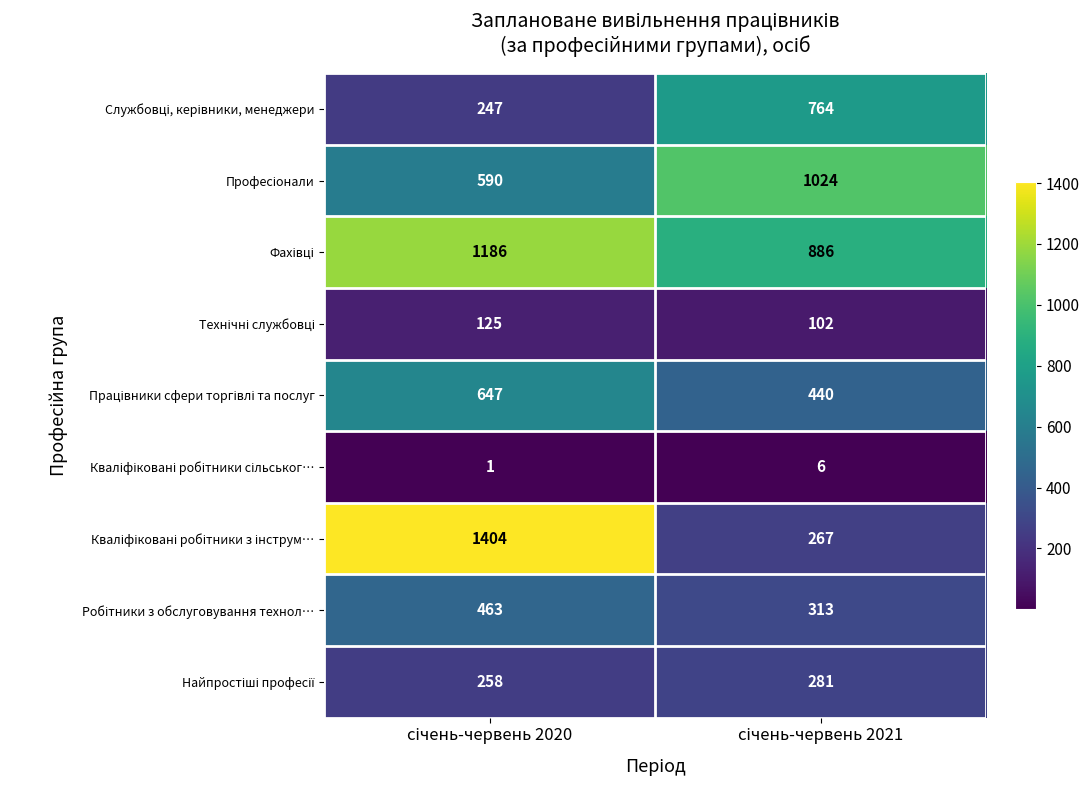

What is the maximum value shown in the chart?

1404